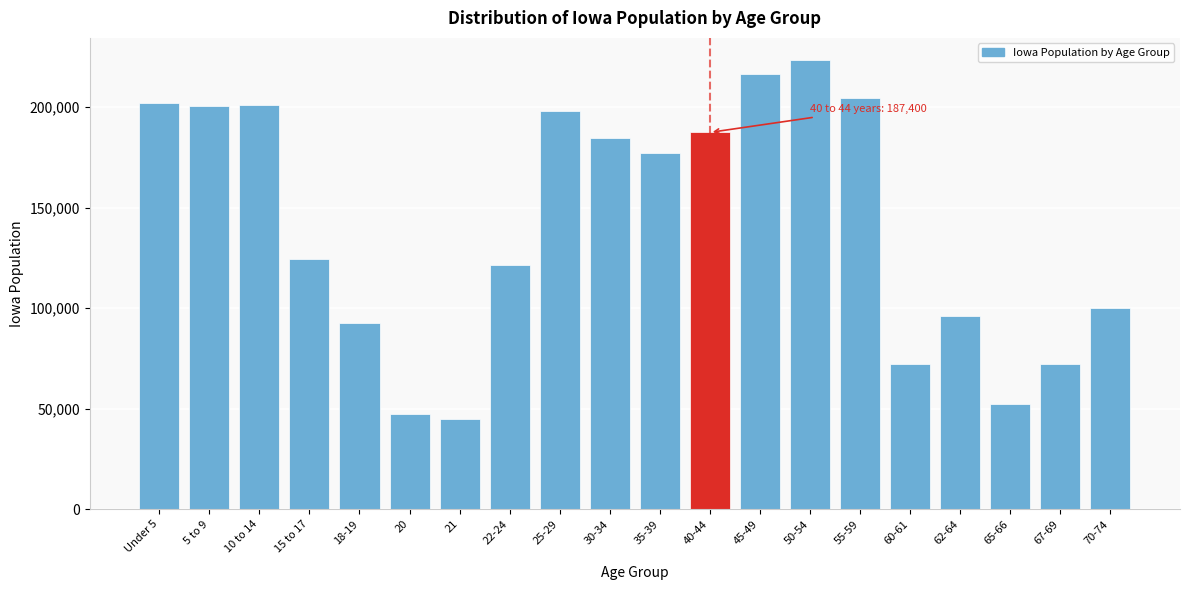

What is the value of the 7th bar from the left?

44695